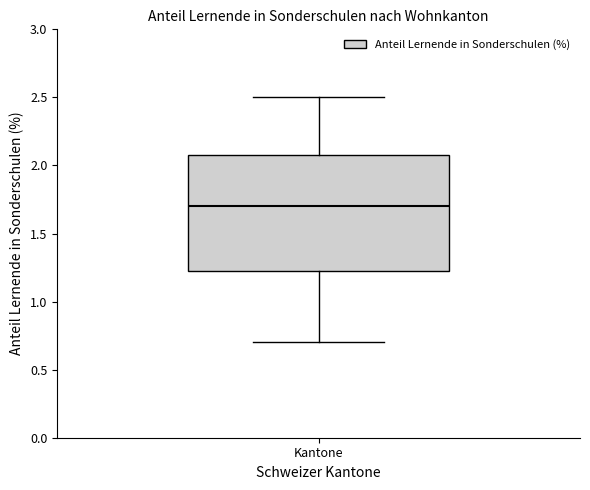

Read this box plot against the y-axis: the position of the median line, the range covered by the box, and the ends of both whiskers. The values are not printed on the chart, so give them approximately, as read against the axis.

median 1.70, box 1.25 to 2.10, whiskers 0.70 to 2.50